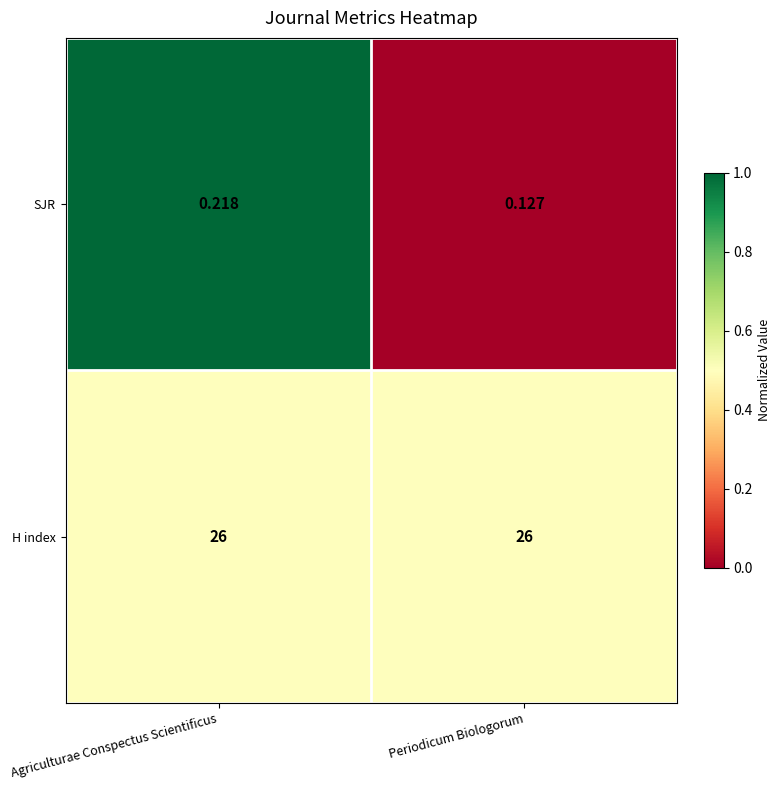

At which category is the sum across all series the highest?

Agriculturae Conspectus Scientificus